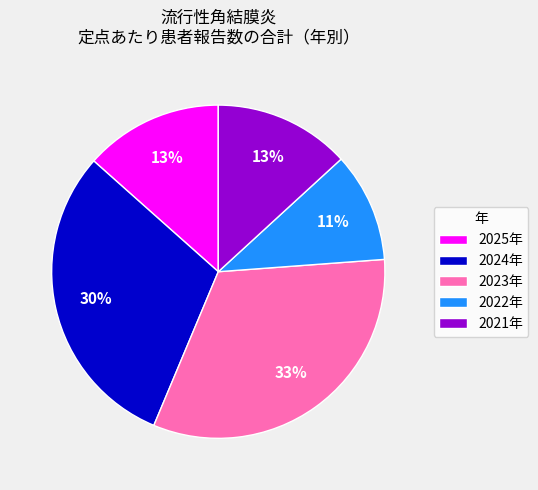

To the nearest percent, what portion does 2021年 represent?

13%